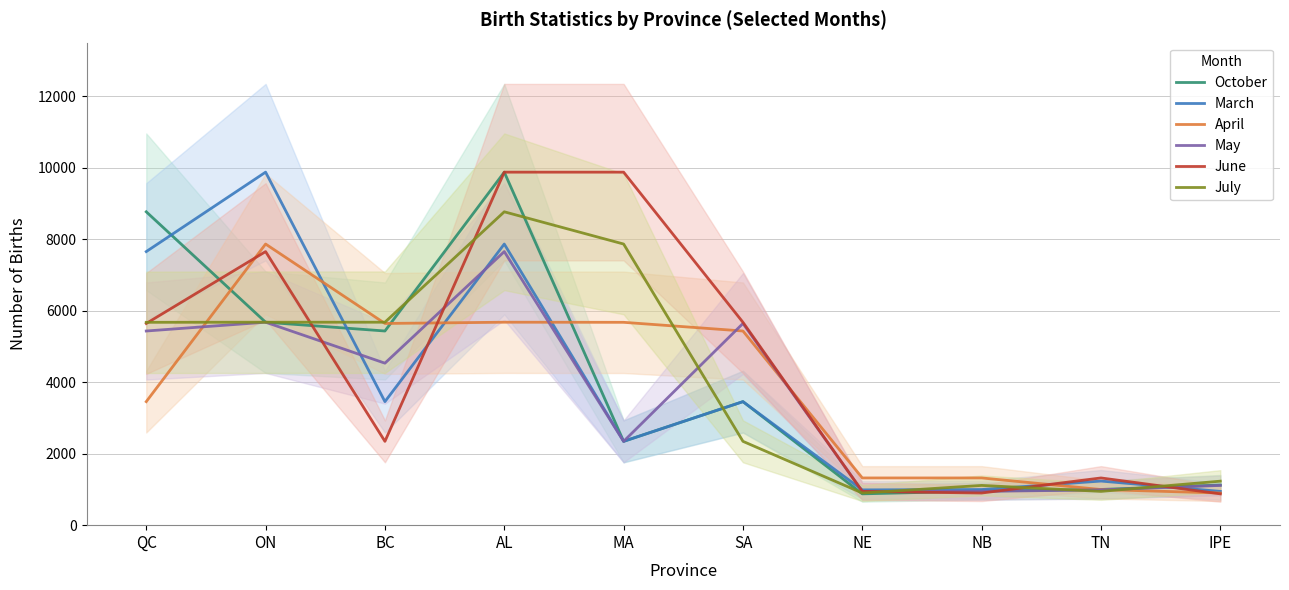

Read the April value at IPE, to the nearest 100.

900